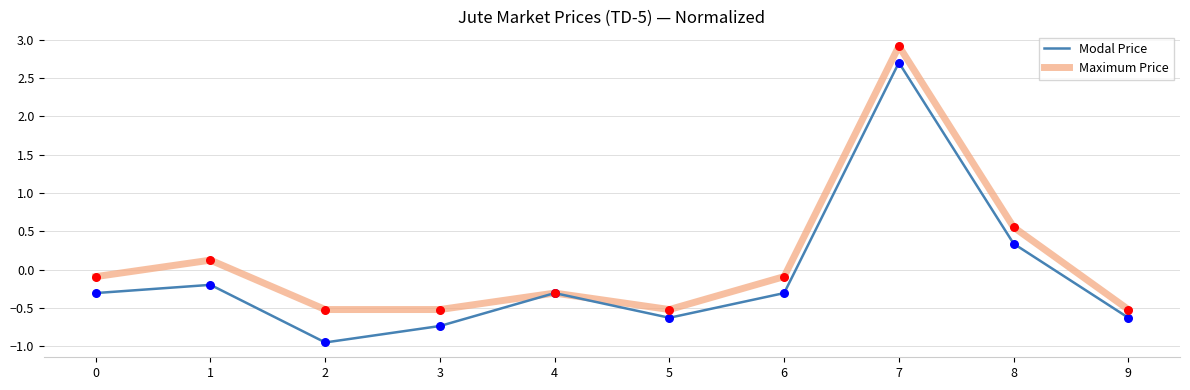

Which series has the widest spread of values?

Modal Price